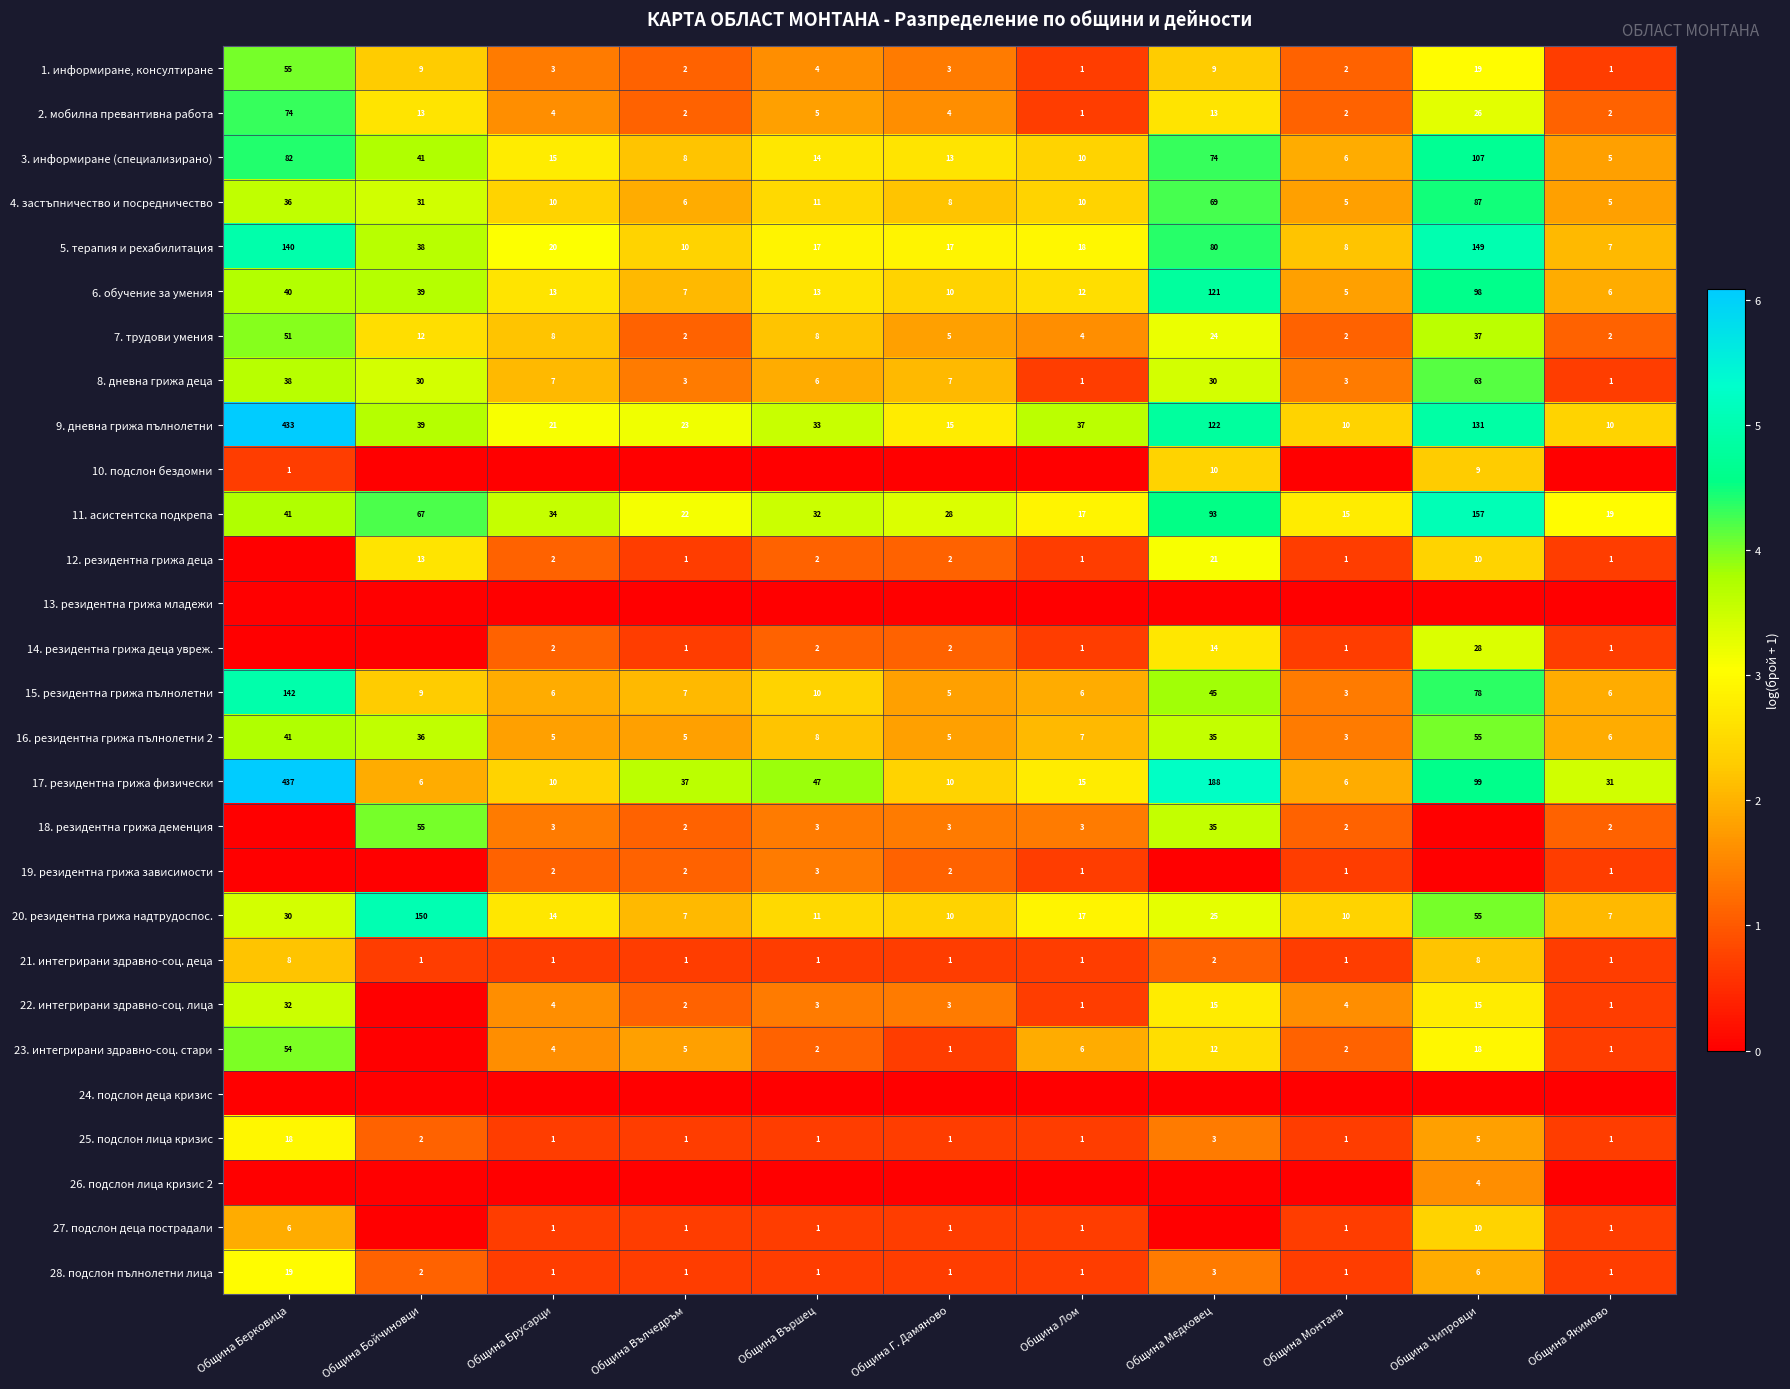

What is the sum of the 16. резидентна грижа пълнолетни 2 values at Община Чипровци and Община Вълчедръм?

60